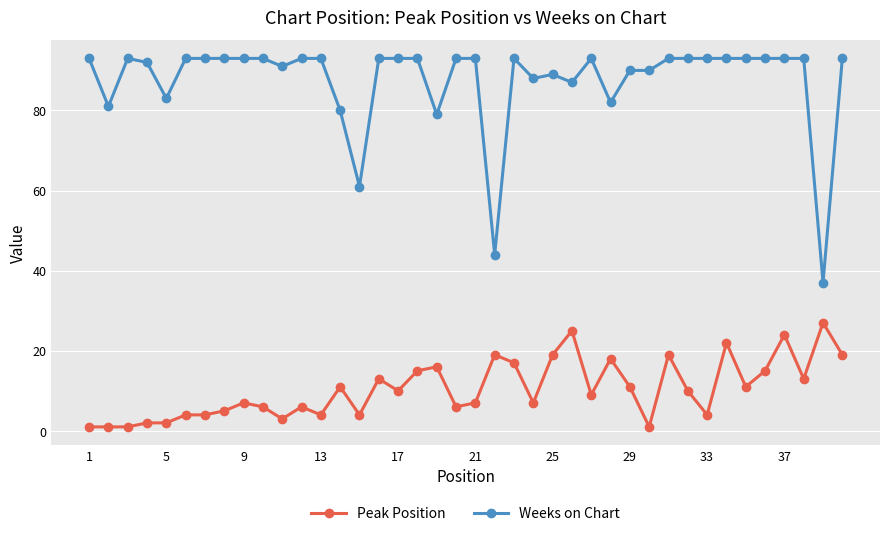

What is the difference between the maximum and minimum values in the Peak Position series?

26